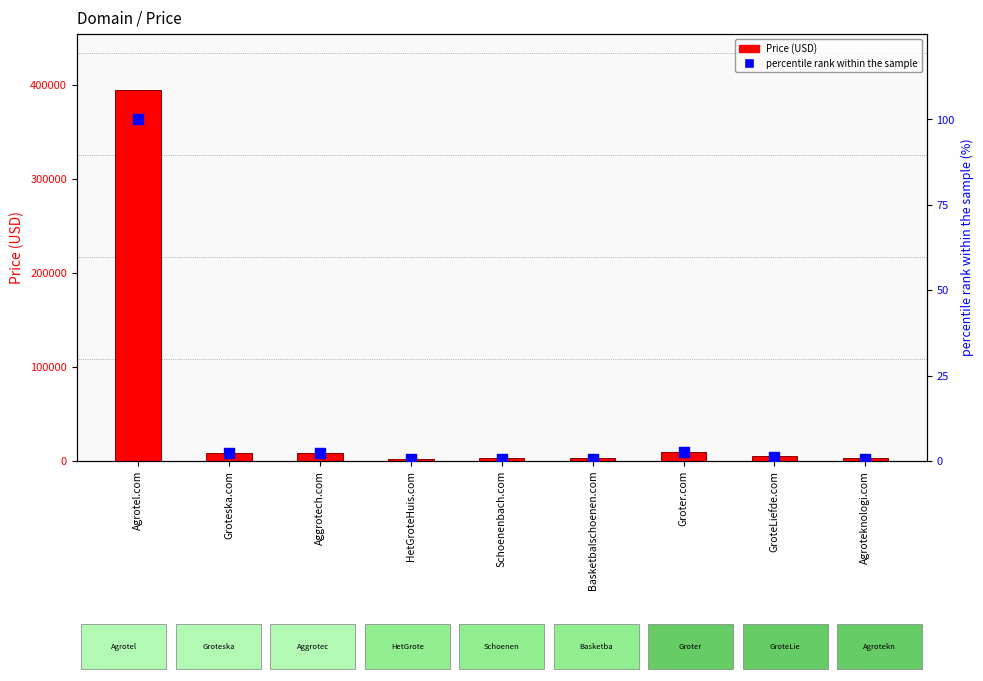

Is the value of percentile rank within the sample at Agroteknologi.com greater than the value of Price (USD) at Agrotel.com?

No